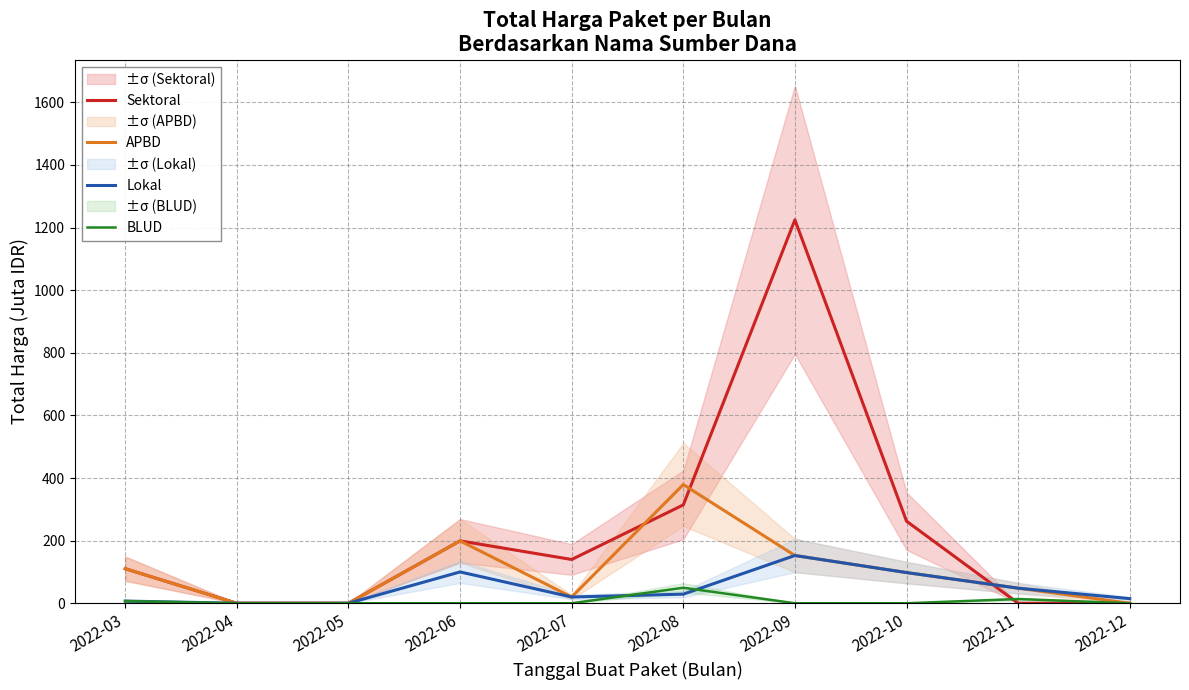

At which category does Lokal reach its first local valley?

2022-07